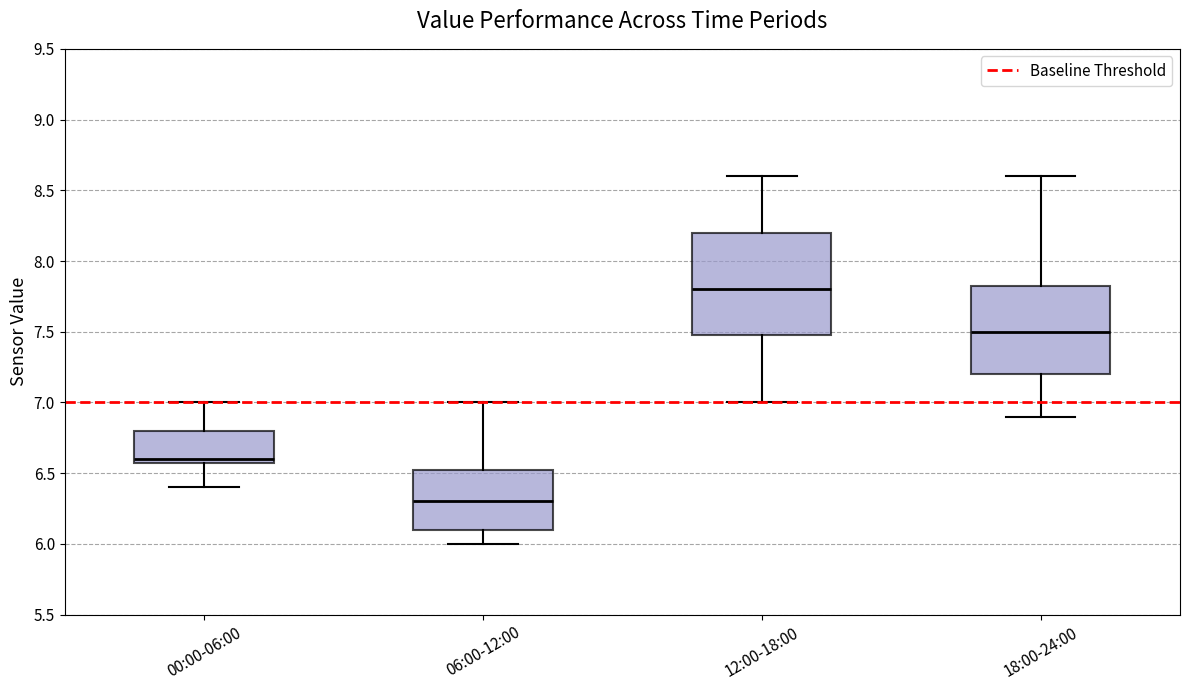

Where is the upper edge of the box for 12:00-18:00 on the y-axis? The values are not printed on the chart, so give them approximately, as read against the axis.

8.20